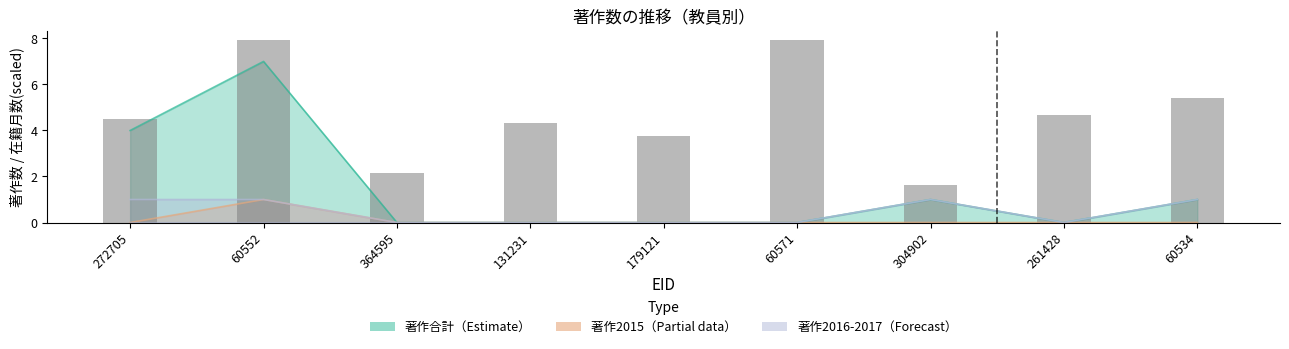

True or false: the data shows 1.6 at 304902.

True